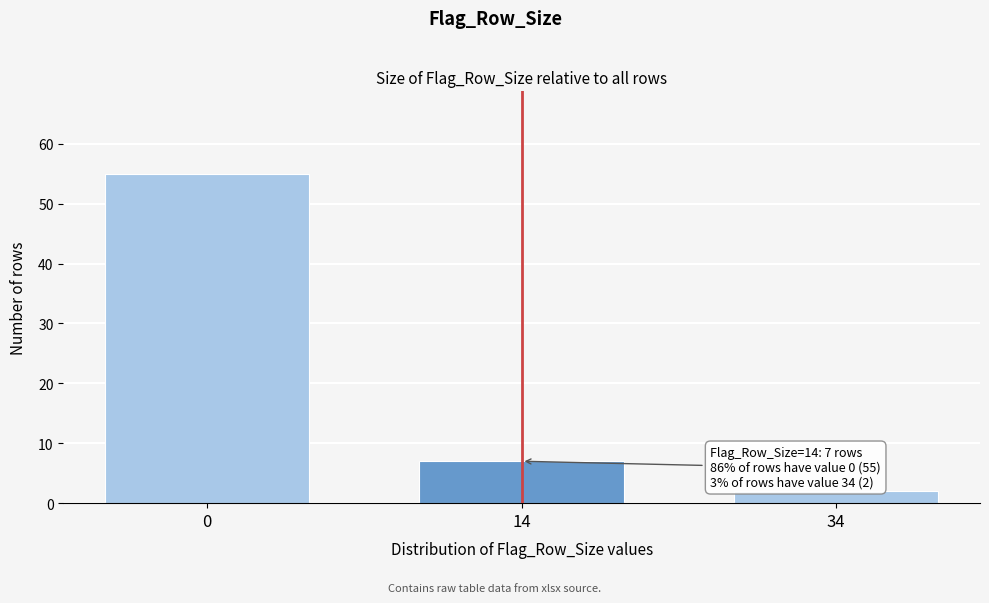

Reading right to left, extract all data points from this chart.

34=2	14=7	0=55